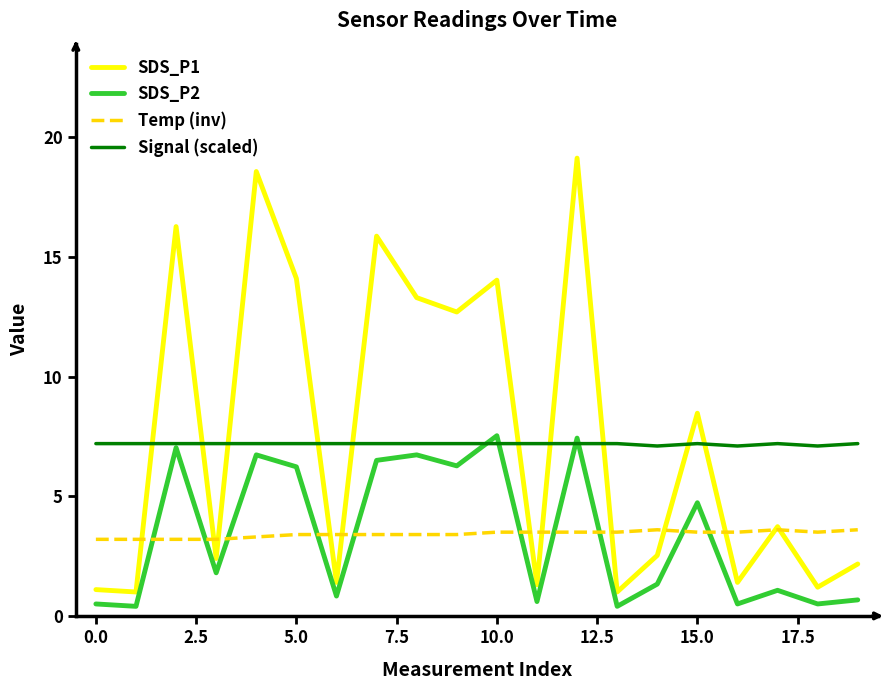

What is the sum of all SDS_P1 values?

151.7